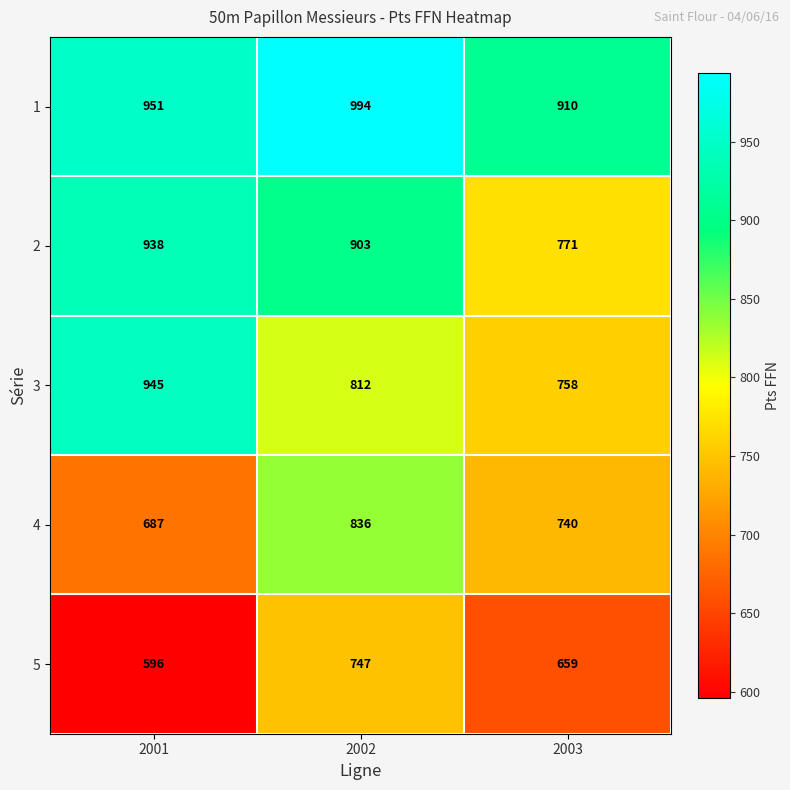

What is the difference between the maximum and minimum values in the 5 series?

151